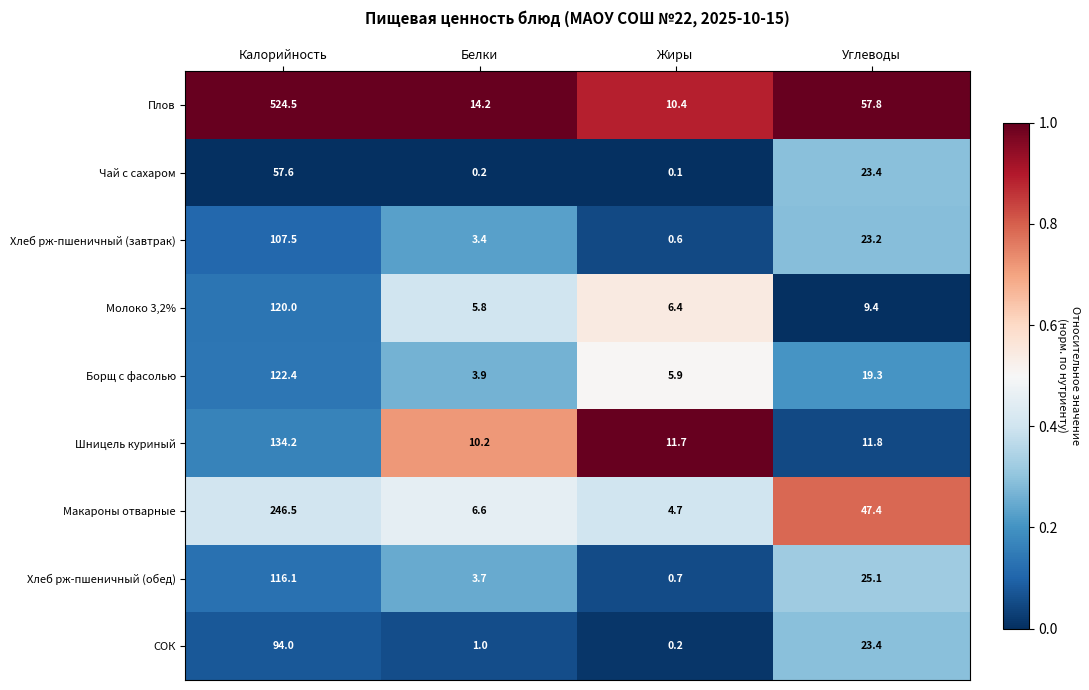

Which category has the lowest value in the Борщ с фасолью series?

Белки